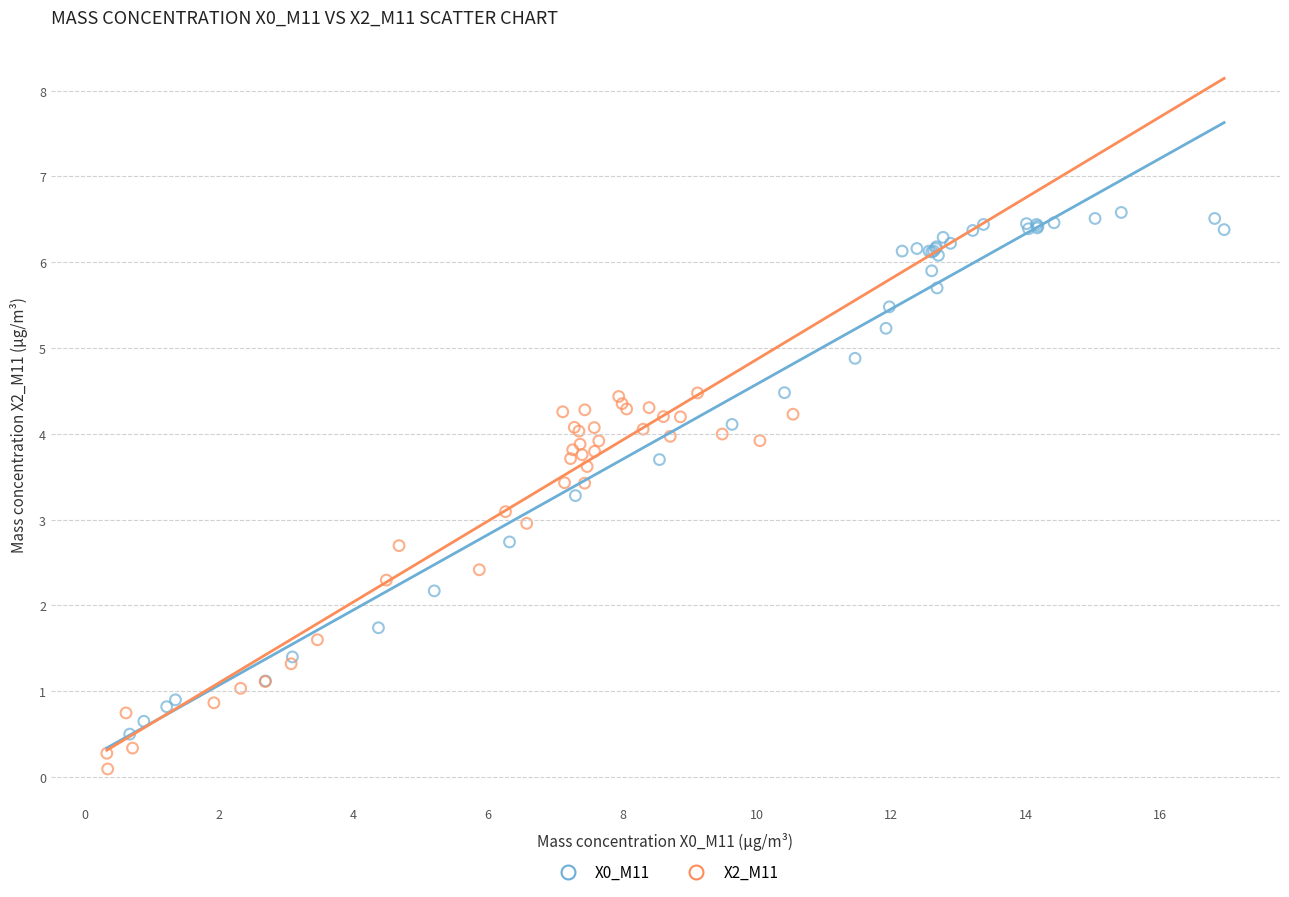

Which series has the largest Y range (max minus min)?

X0_M11